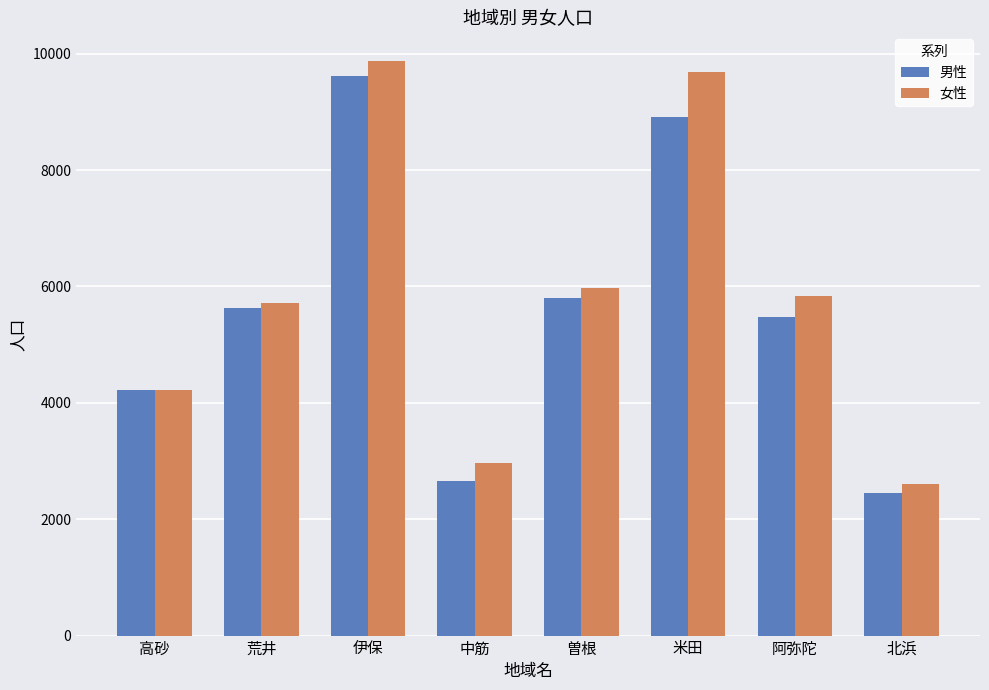

The value of 女性 at 阿弥陀 is 5840. True or false?

True